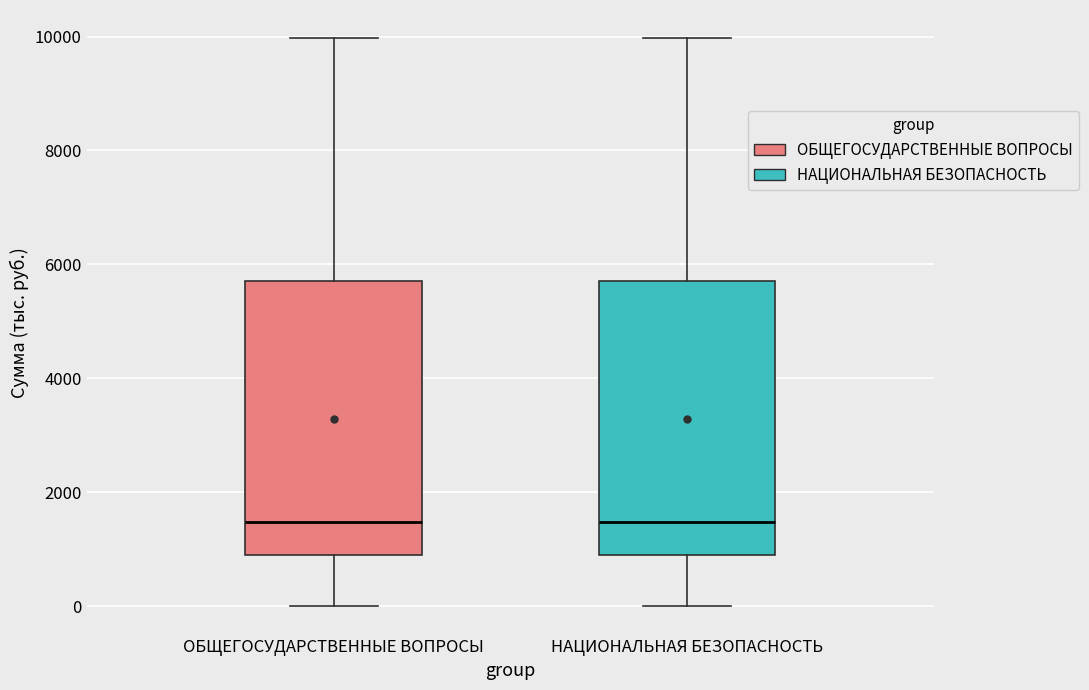

Reading left to right, transcribe this box plot: for each box, give where its median line is, the range the box spans, and where its two whiskers end, as read against the y-axis. The values are not printed on the chart, so give them approximately, as read against the axis.

ОБЩЕГОСУДАРСТВЕННЫЕ ВОПРОСЫ: median 1400, box 1000 to 5800, whiskers 0 to 10000
НАЦИОНАЛЬНАЯ БЕЗОПАСНОСТЬ: median 1400, box 1000 to 5800, whiskers 0 to 10000